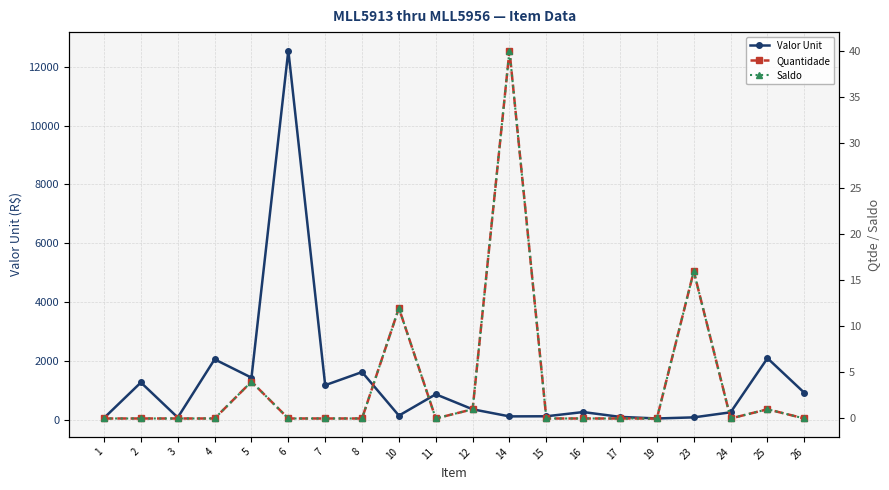

What are all the series names shown in the legend?

Valor Unit, Quantidade, Saldo